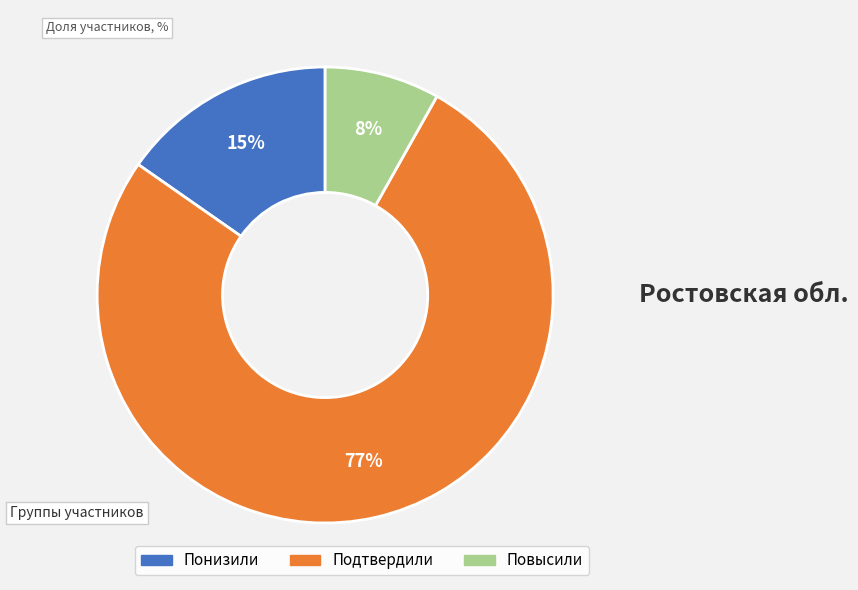

What percentage is the Подтвердили slice, to the nearest percent?

77%